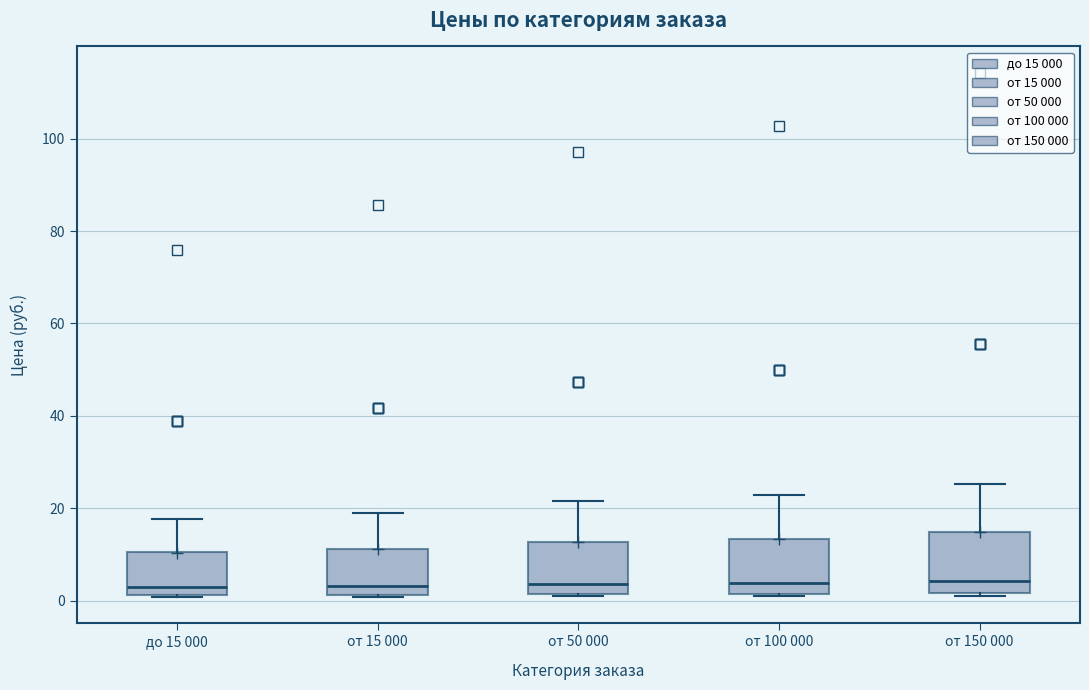

Where does the upper whisker of the box for от 50 000 end on the y-axis? The values are not printed on the chart, so give them approximately, as read against the axis.

22